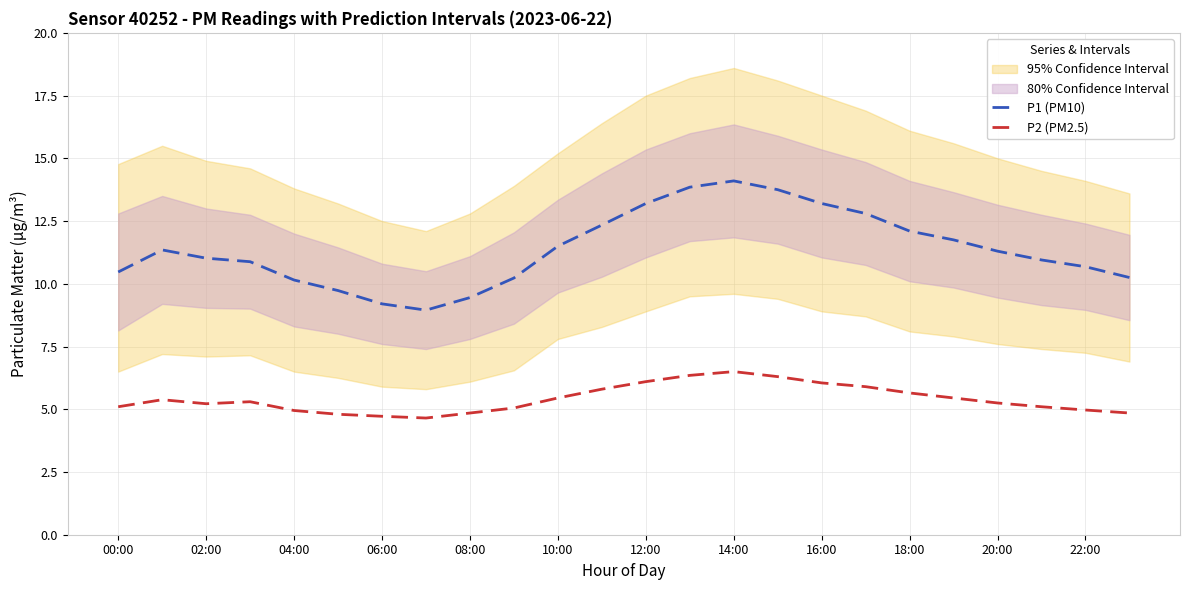

True or false: P2 (PM2.5) and P1 (PM10) cross at least once.

False